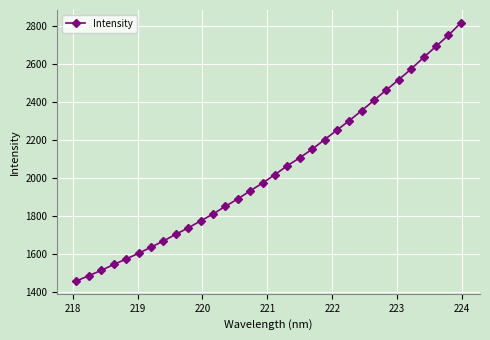

Reading left to right, list all the values displayed in this chart.

1457.1	1484.8	1512.7	1543.6	1572.4	1602.7	1634.5	1667.6	1702.8	1736.5	1773.3	1809.8	1850.6	1889.5	1932.1	1973.0	2017.9	2064.7	2106.5	2152.0	2202.0	2252.4	2302.8	2355.2	2410.4	2465.0	2518.9	2575.7	2636.1	2694.6	2752.7	2818.1